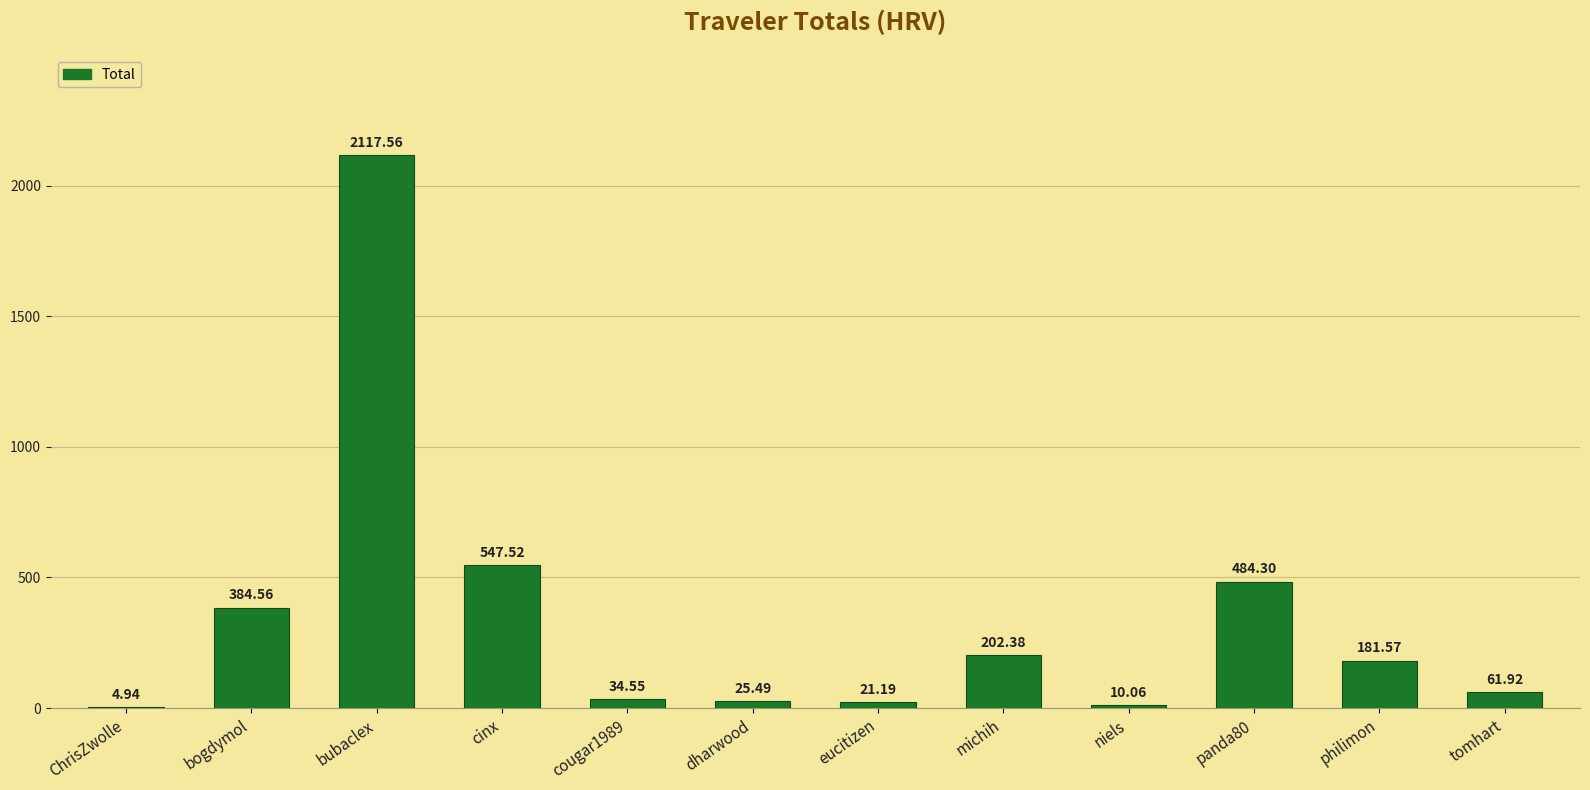

What is the sum of all values?

4076.0